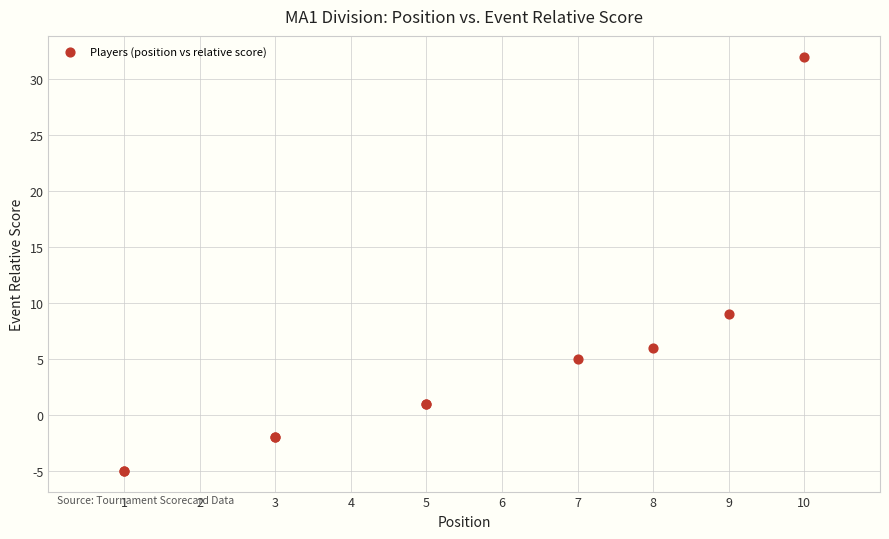

What Y value in the scatter plot is closest to 13?

9